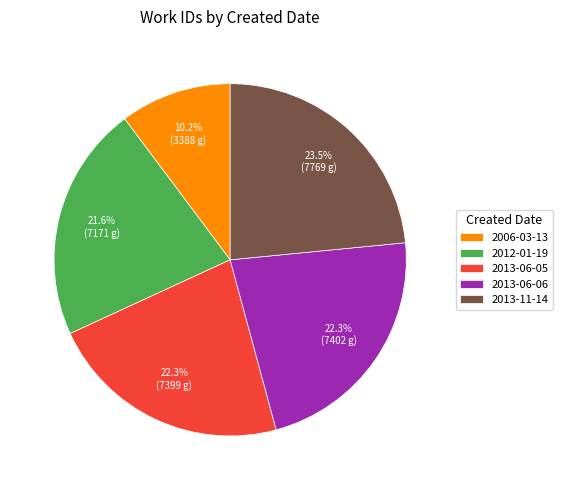

What is the ratio of the value at 2006-03-13 to the value at 2013-11-14?

0.4